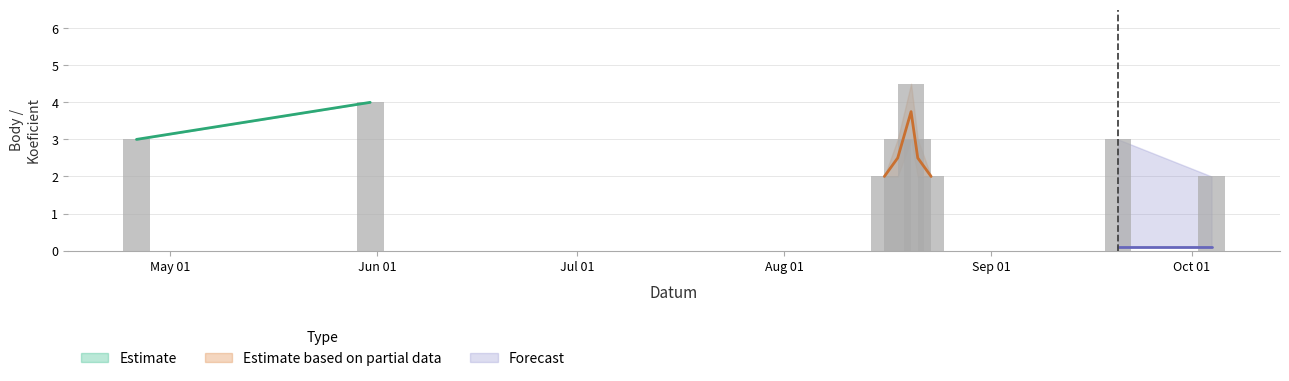

What position from the left is 2008-10-04?

9